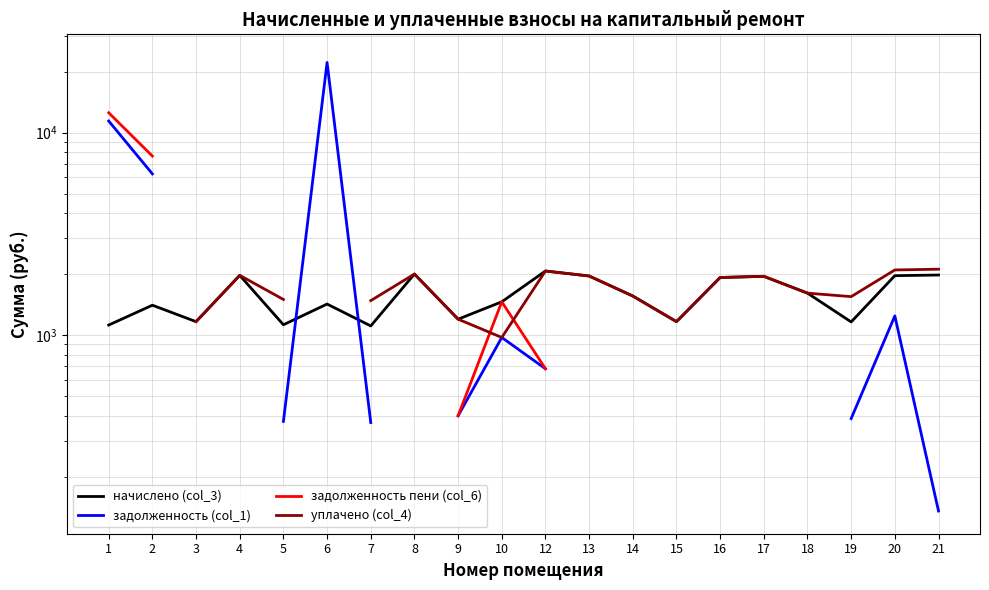

Does the chart display data point markers on the line(s)?

No